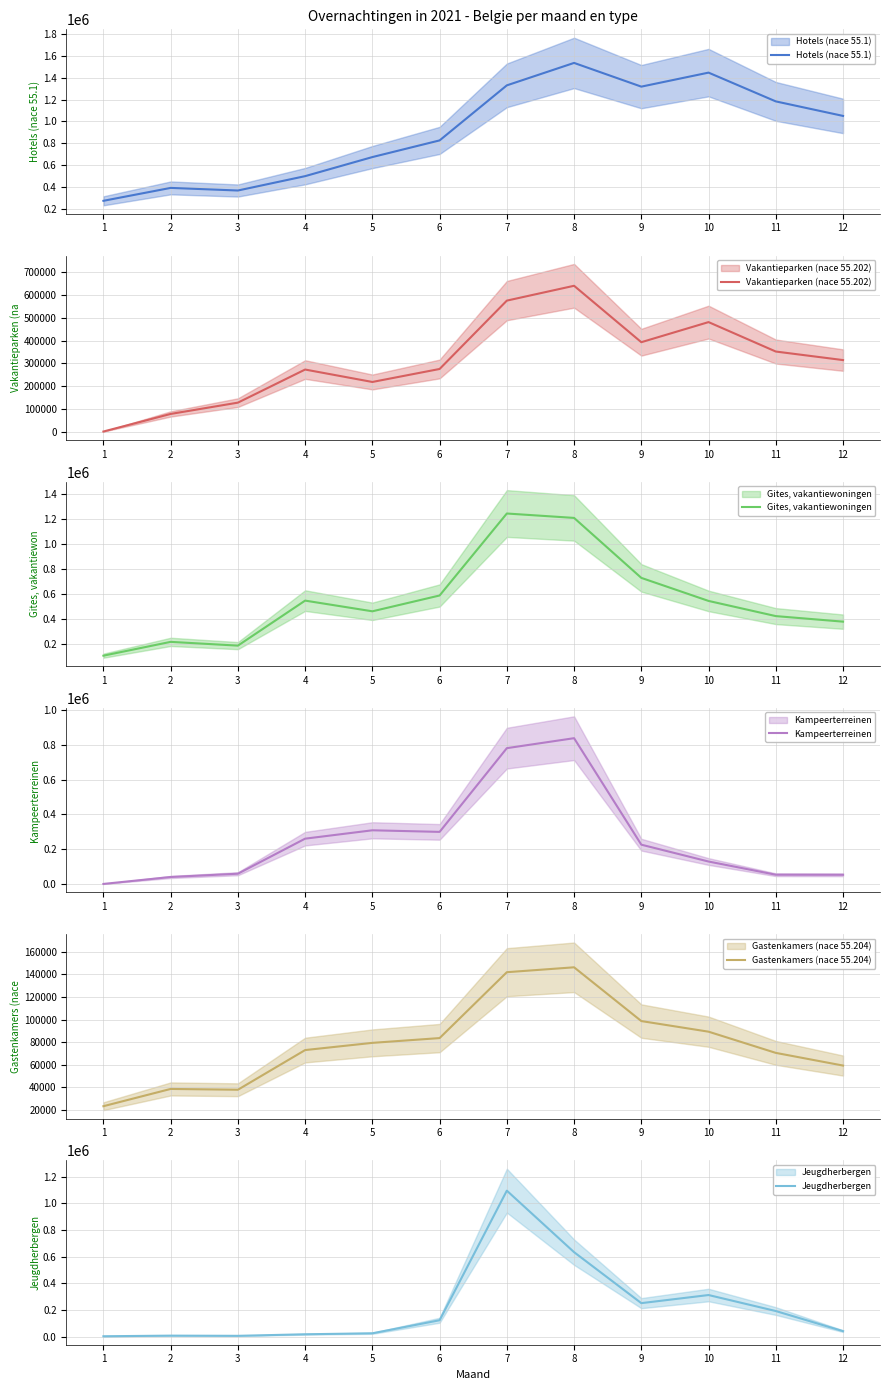

Where do Jeugdherbergen and Kampeerterreinen first cross each other?

1 and 2